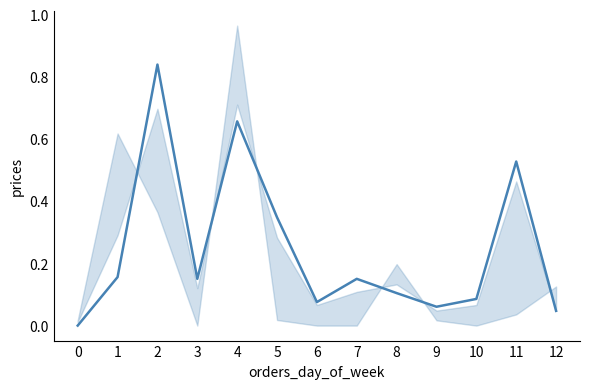

The chart shows a value of 0.1 at 8. True or false?

True